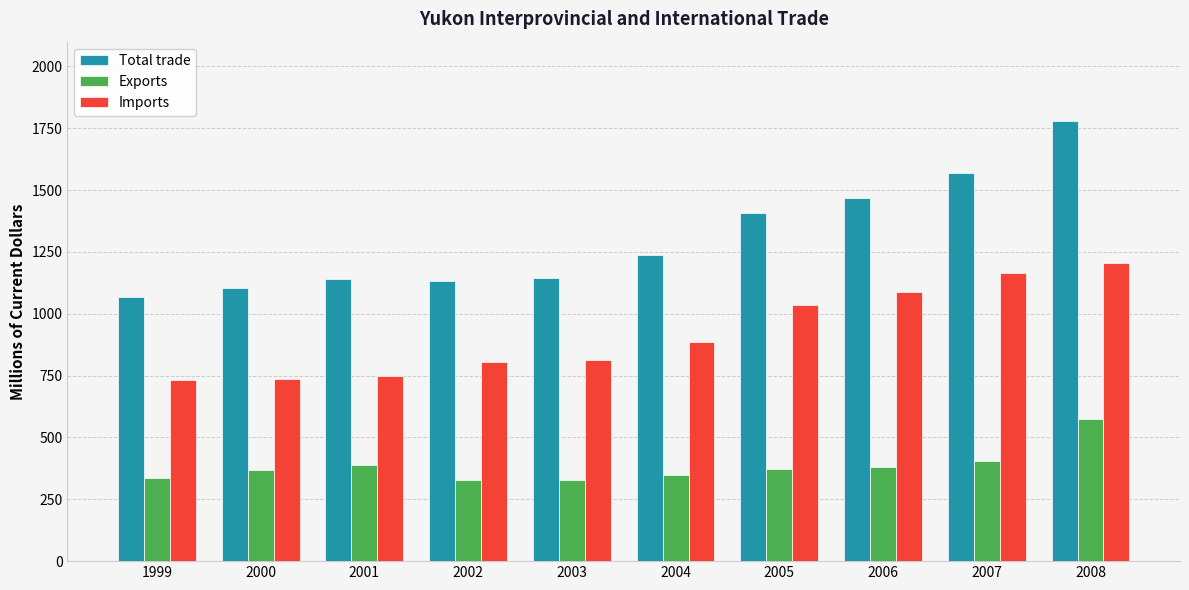

Which series has the largest total across all categories?

Total trade